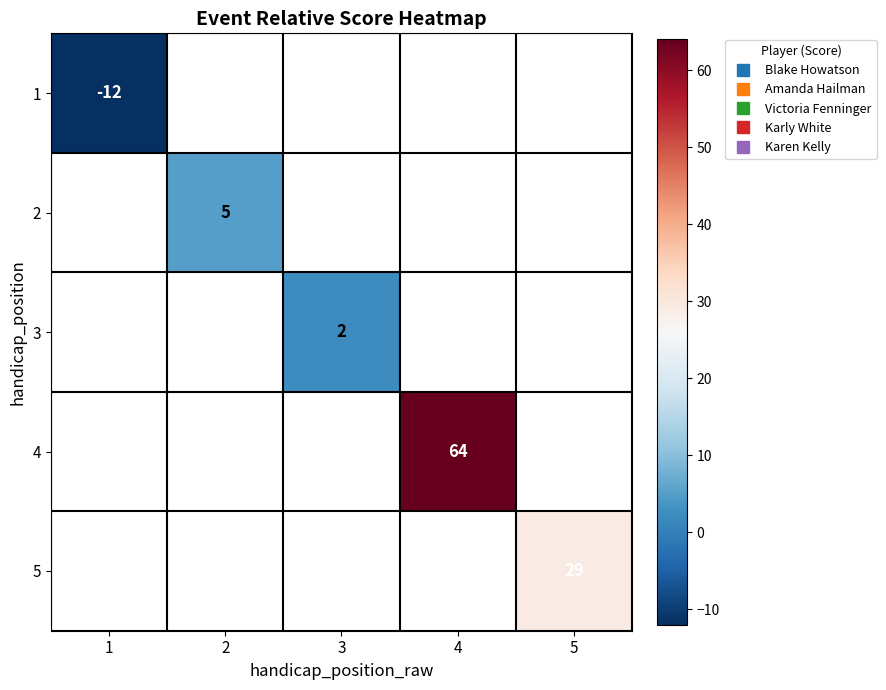

At how many categories does at least one series exceed 39?

1